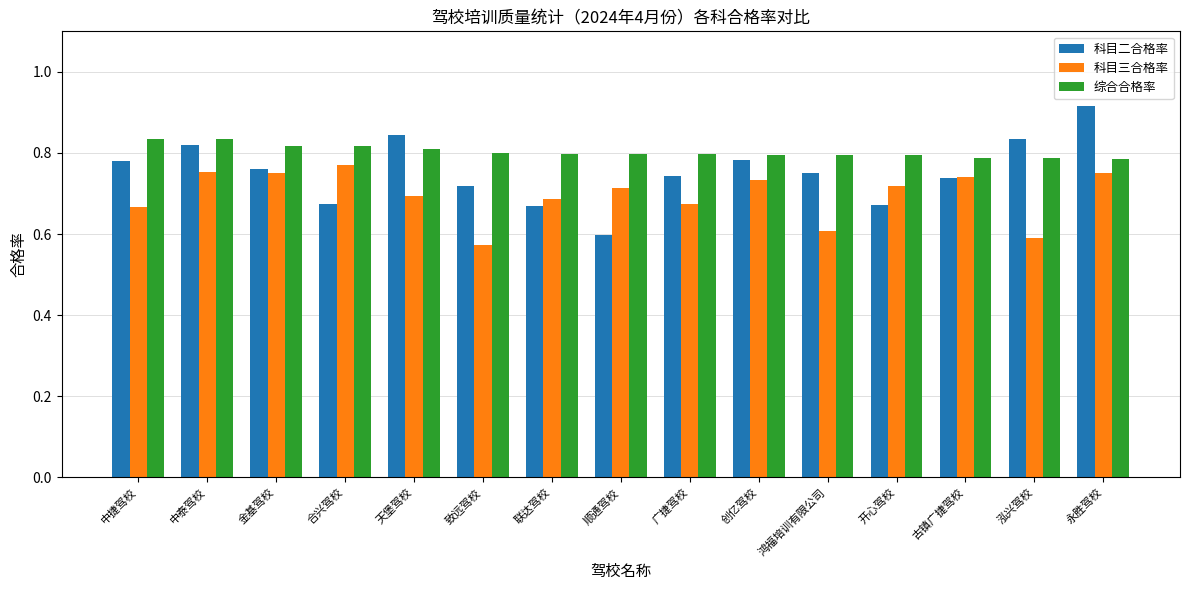

How many 科目二合格率 values are between 0 and 1?

15